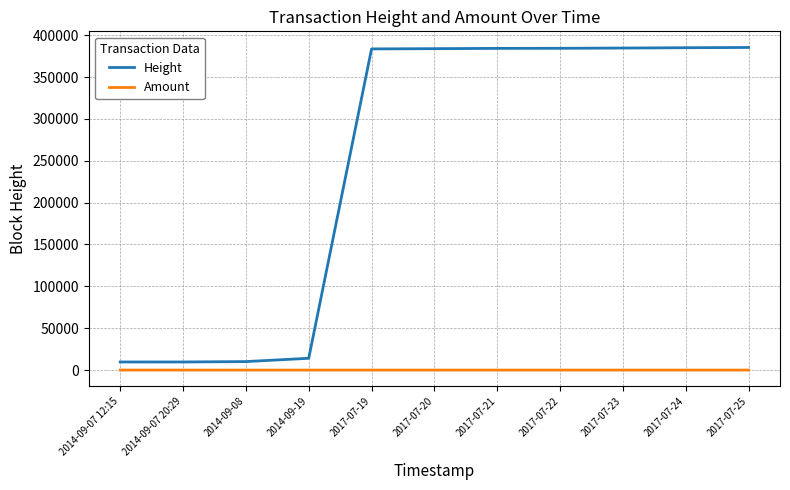

What are all the series names shown in the legend?

Height, Amount